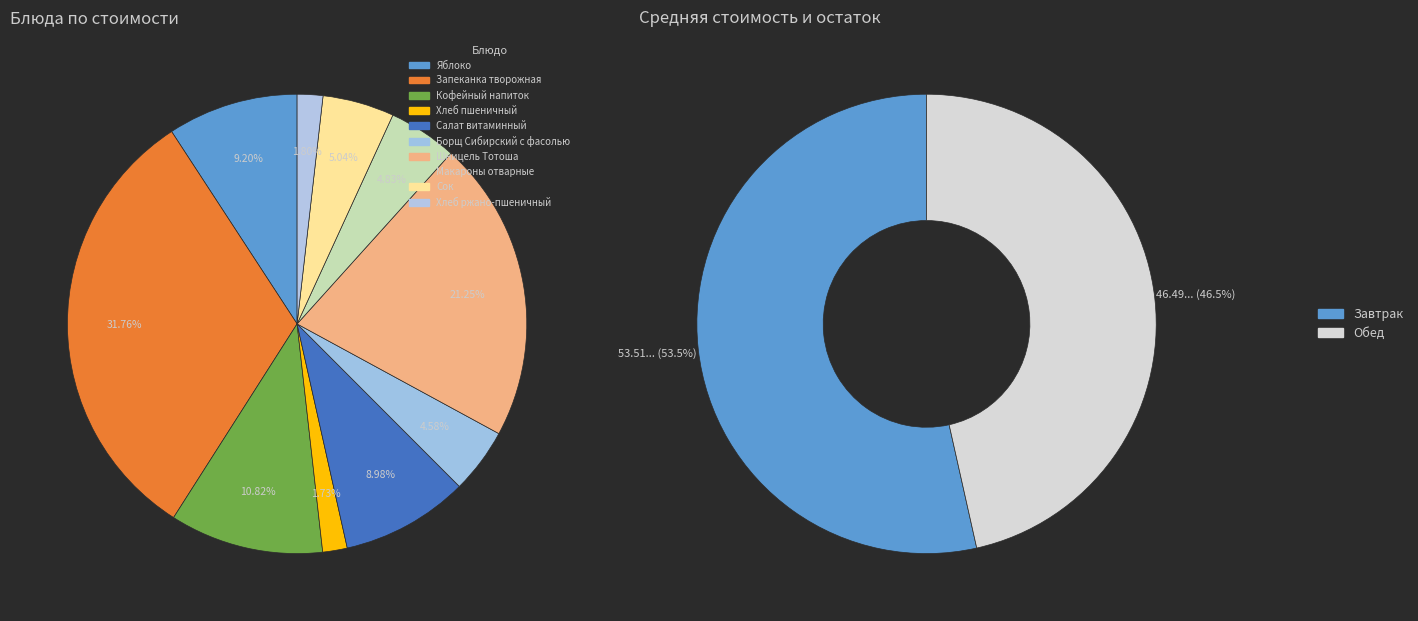

The Салат витаминный slice represents 9% of the pie. True or false?

True